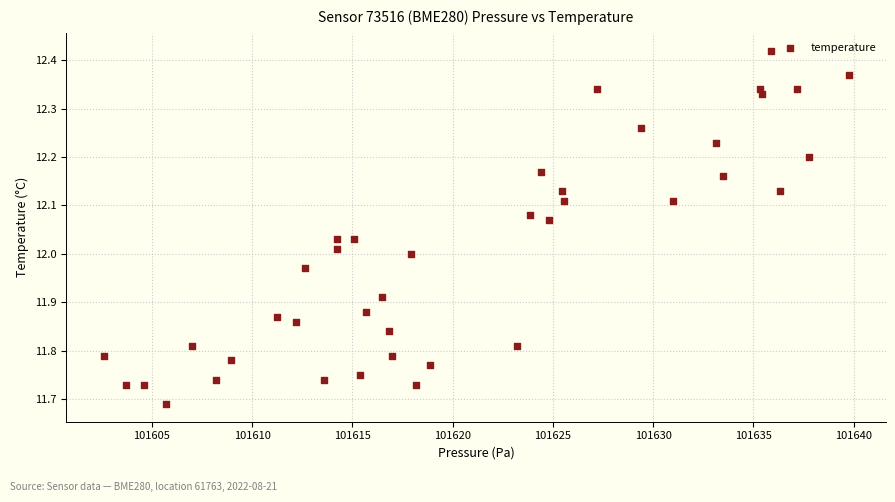

What is the range of X values (max minus min)?

37.2